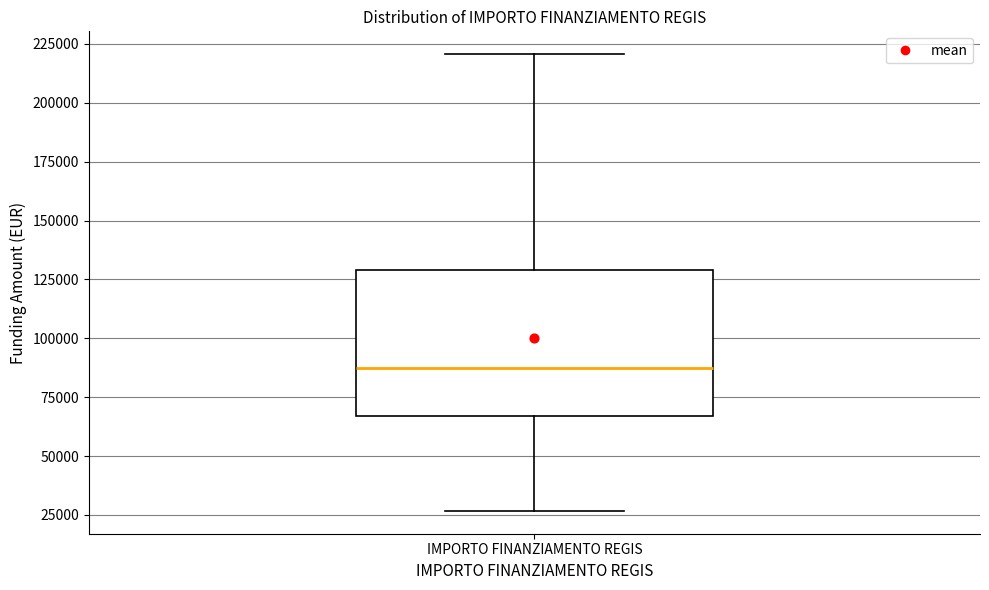

Transcribe this box plot: give where the median line is, the range the box spans, and where the two whiskers end, as read against the y-axis. The values are not printed on the chart, so give them approximately, as read against the axis.

median 85000, box 65000 to 130000, whiskers 25000 to 220000